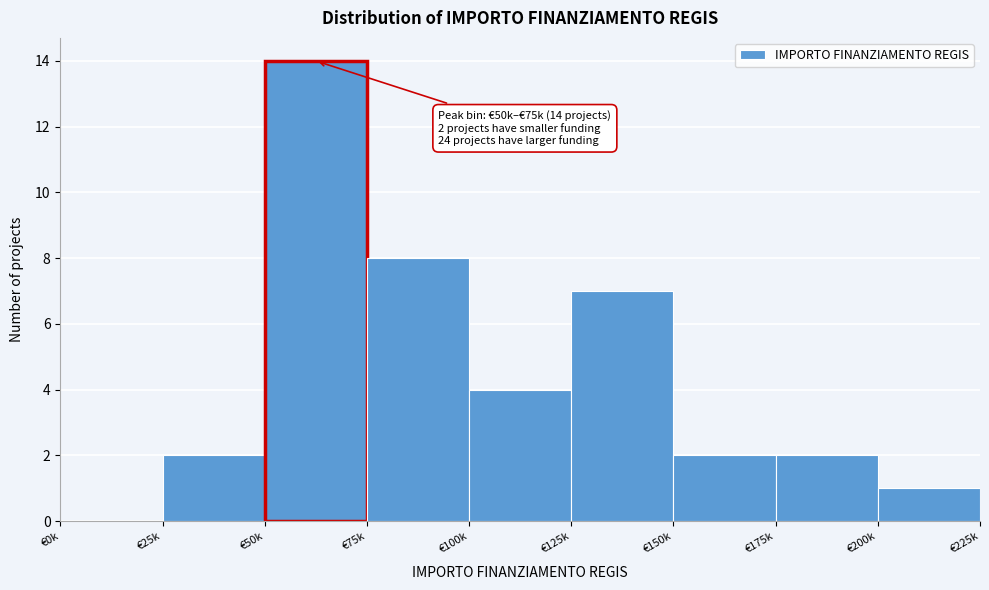

Reading left to right, extract all data points from this chart.

€0k=0	€25k=2	€50k=14	€75k=8	€100k=4	€125k=7	€150k=2	€175k=2	€200k=1